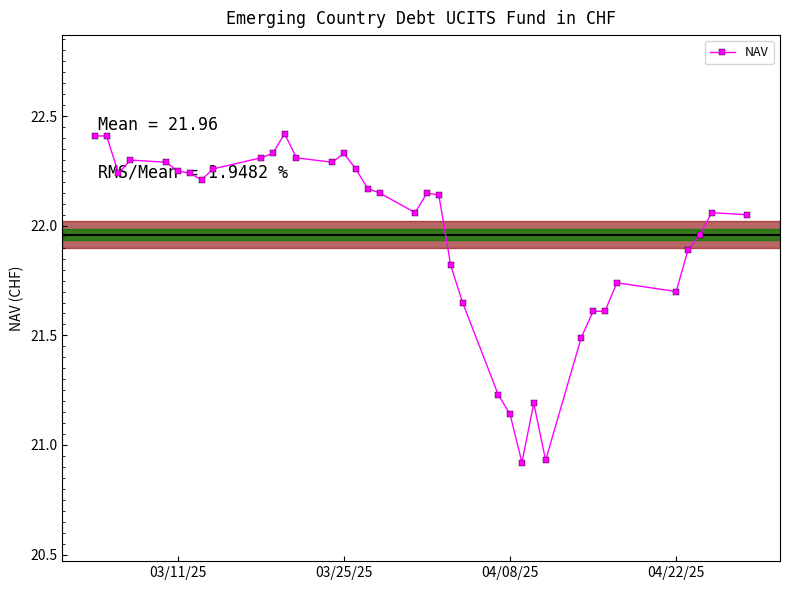

True or false: the data has more than 0 interior local peaks.

True